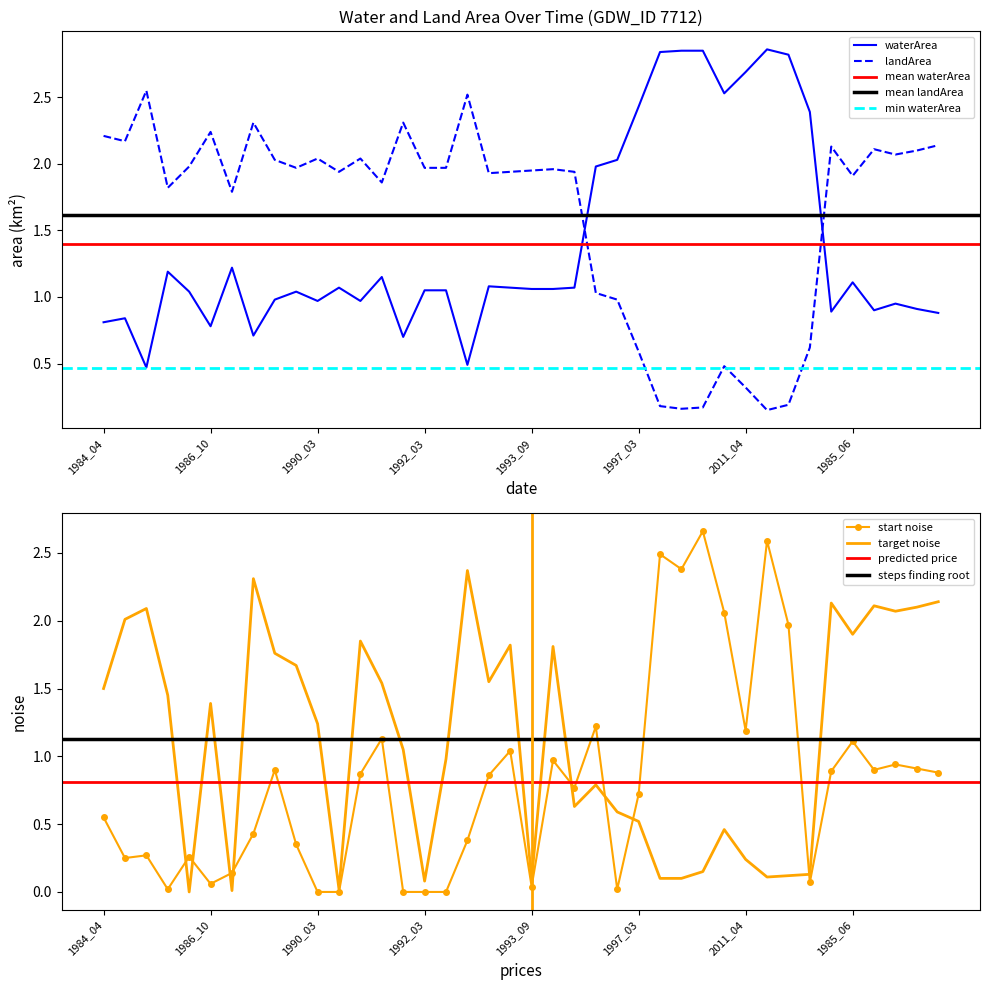

Rank the categories by landArea value from lowest to highest.

2013_04, 1999_03, 2004_05, 1998_03, 2018_04, 2011_04, 2006_10, 1997_03, 2020_03, 1996_09, 1996_03, 1987_03, 1985_03, 1991_03, 1985_06, 1993_03, 1990_04, 1993_04, 1995_04, 1993_09, 1994_10, 1989_04, 1992_03, 1992_06, 1986_03, 1988_04, 1990_03, 1990_05, 1986_05, 1986_06, 1985_07, 1984_07, 1986_08, 1984_05, 1984_04, 1986_10, 1987_08, 1991_05, 1992_09, 1984_09